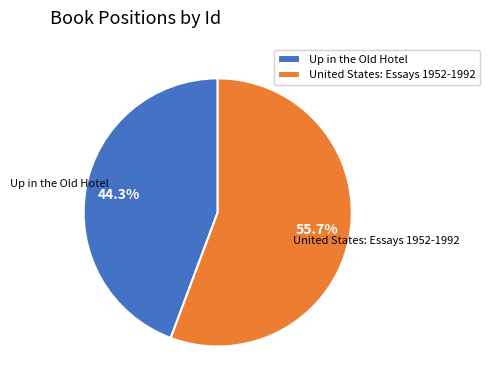

How much of the chart is everything except United States: Essays 1952-1992?

44.3%